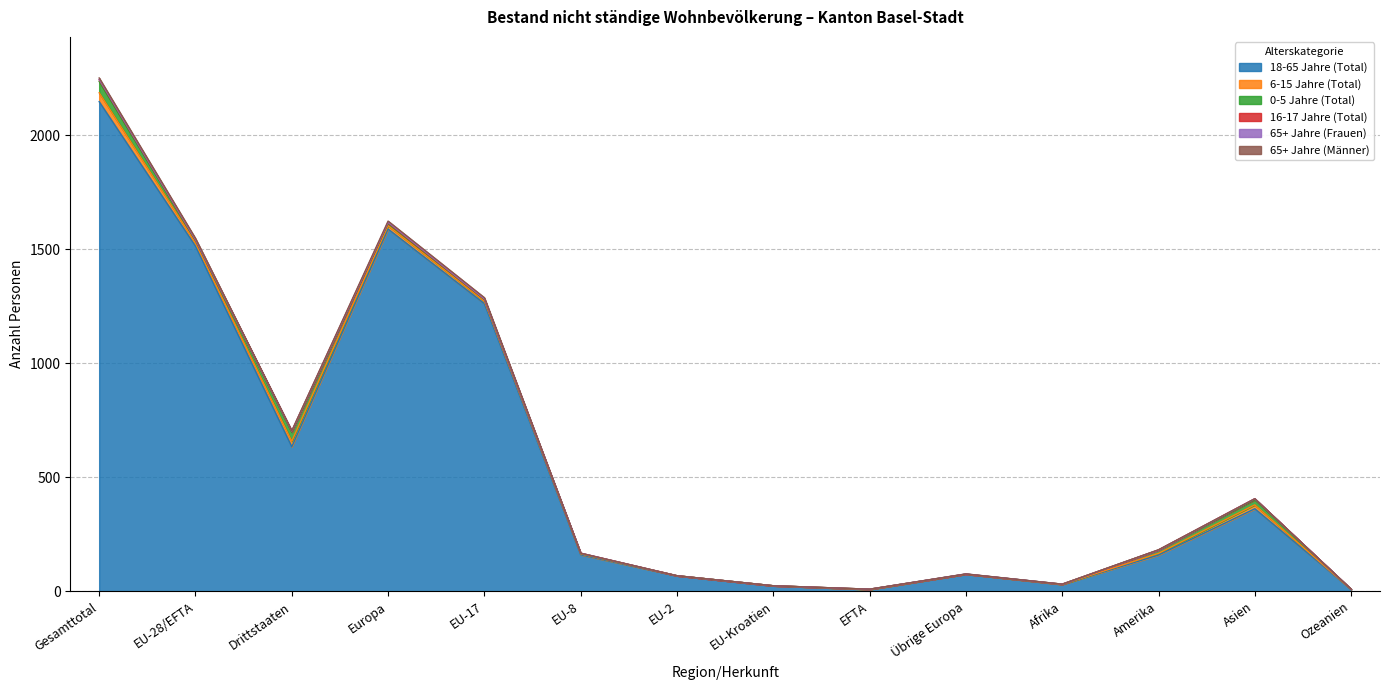

What position from the left is Europa?

4